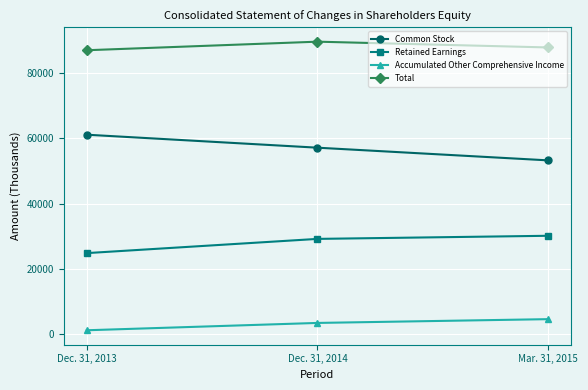

How many values in the Retained Earnings series are below 29150?

1